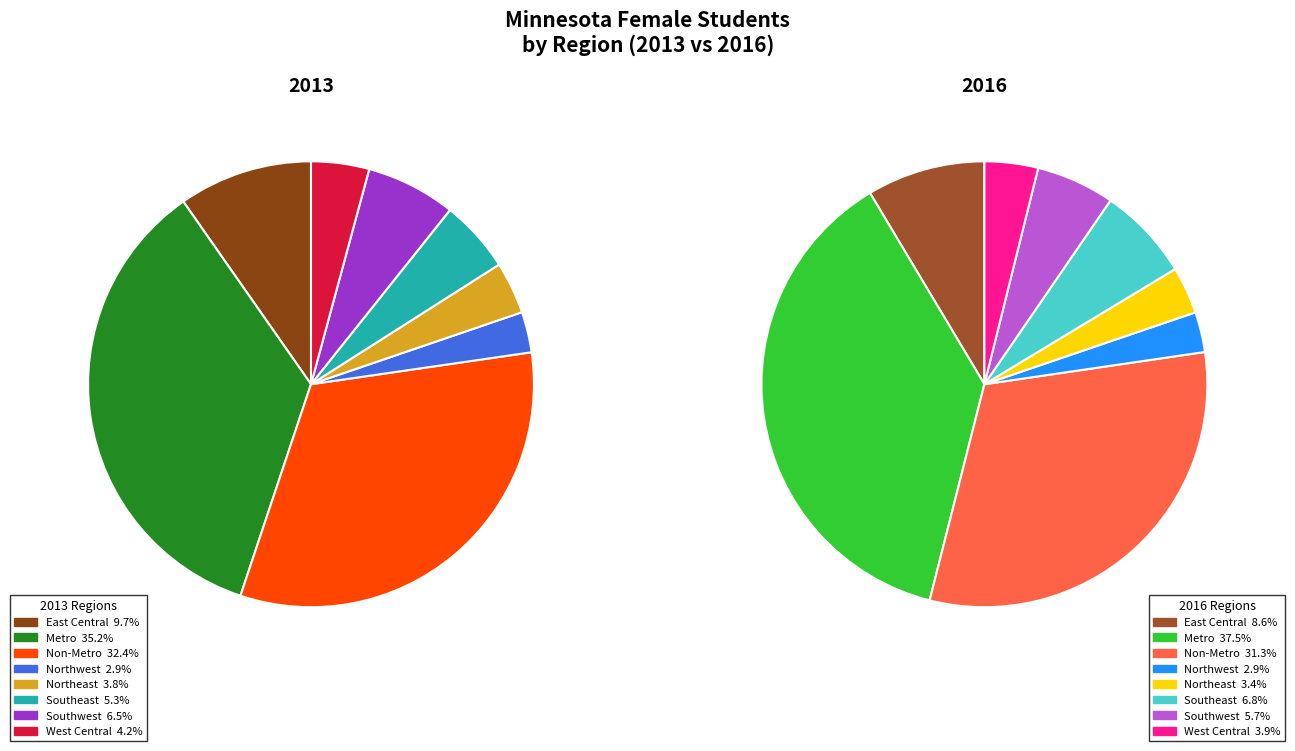

To the nearest percent, what is the difference between the West Central and East Central slice percentages?

6%